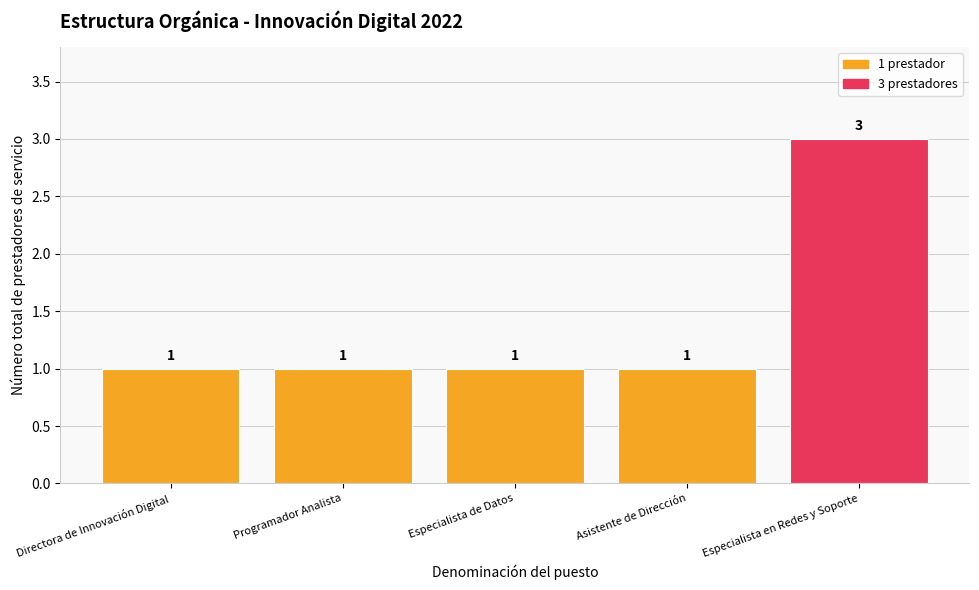

Approximately how many times larger is the value at Especialista en Redes y Soporte compared to Especialista de Datos?

3.0